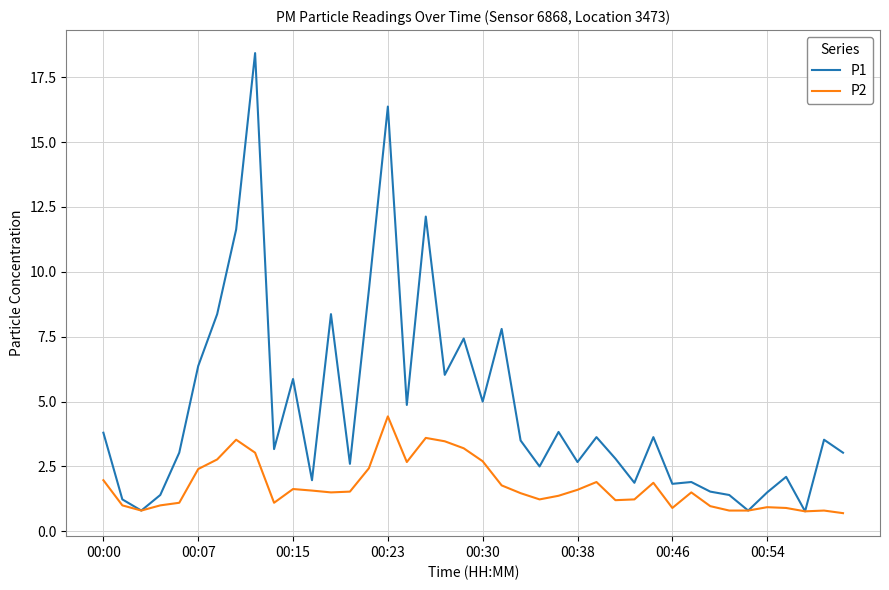

Which series has the largest total across all categories?

P1